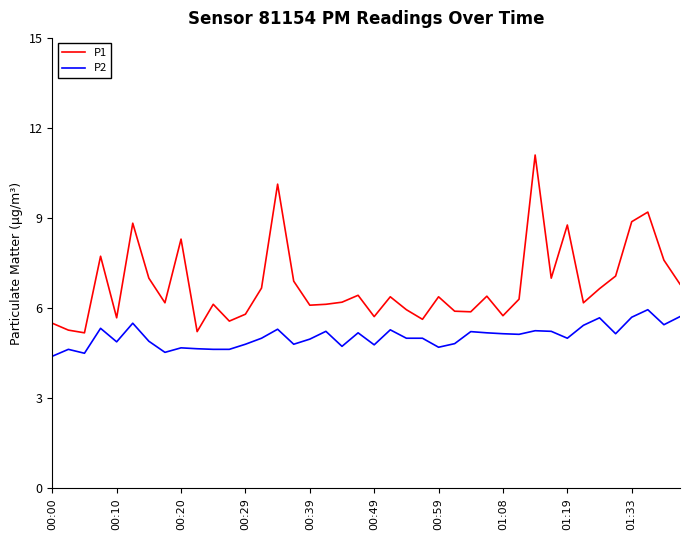

True or false: P1 and P2 intersect in this chart.

False